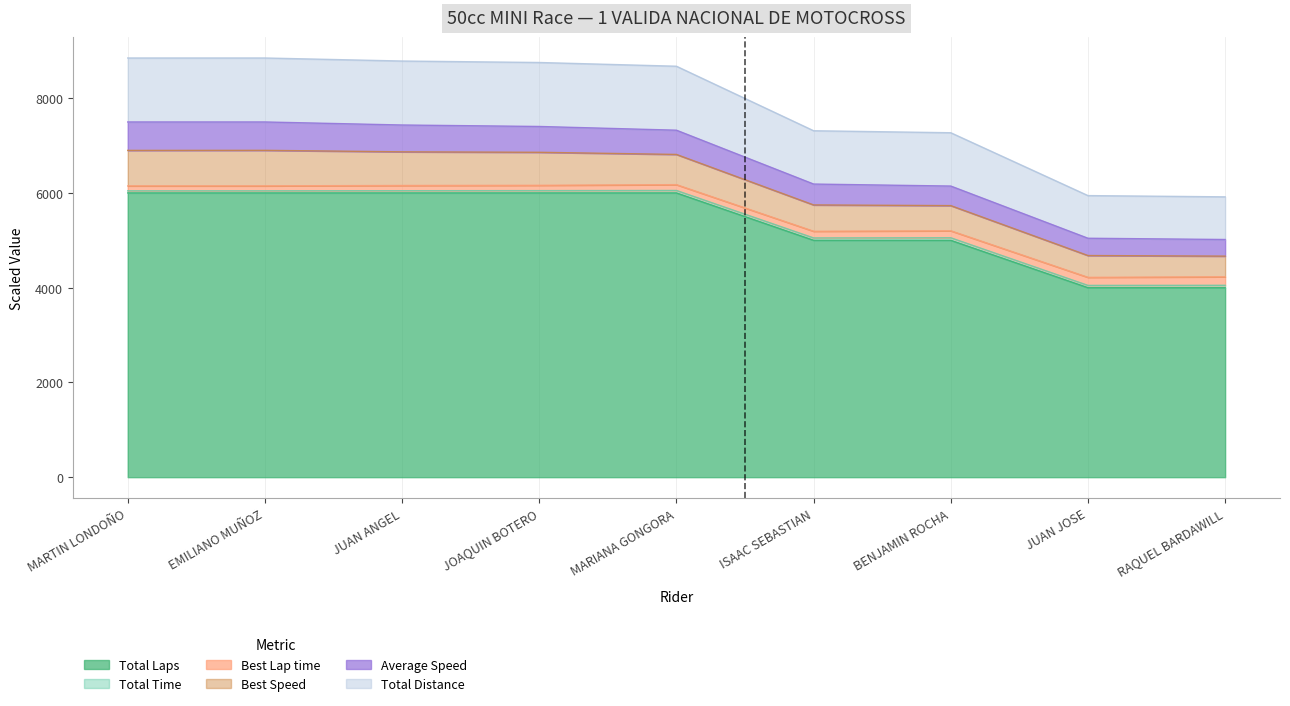

True or false: Best Lap time and Total Laps intersect in this chart.

False